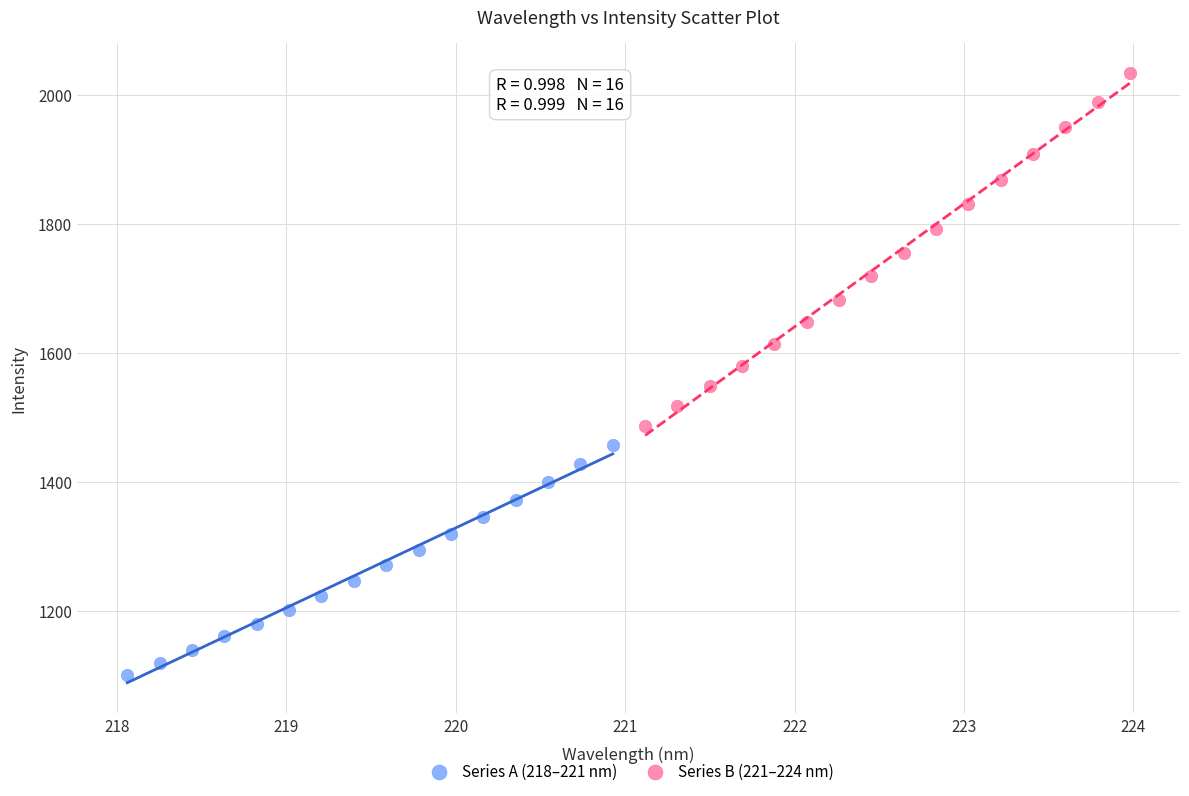

Which series has the widest spread of Y values?

Series B (221–224 nm)